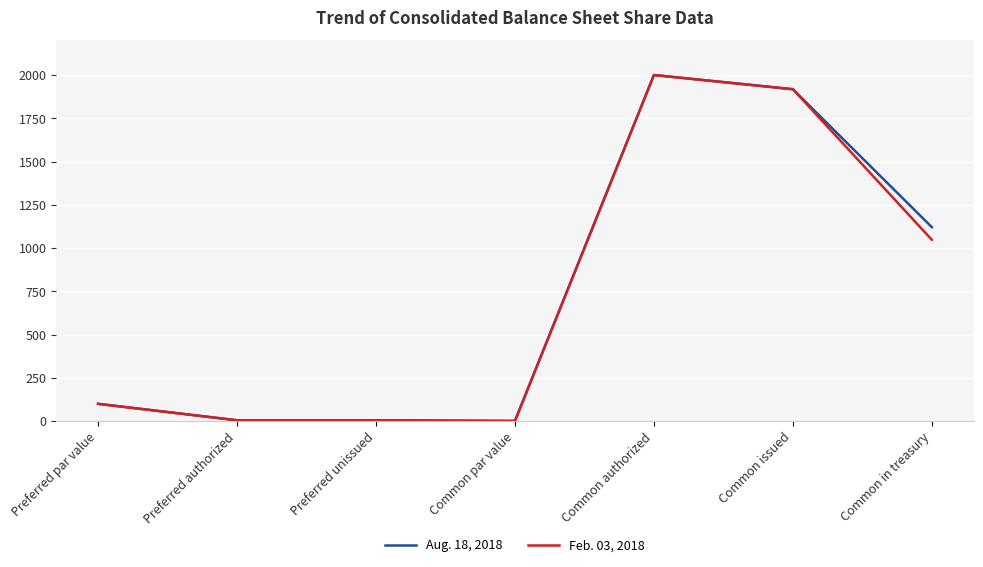

Rank the series at Common in treasury from lowest to highest value.

Feb. 03, 2018, Aug. 18, 2018